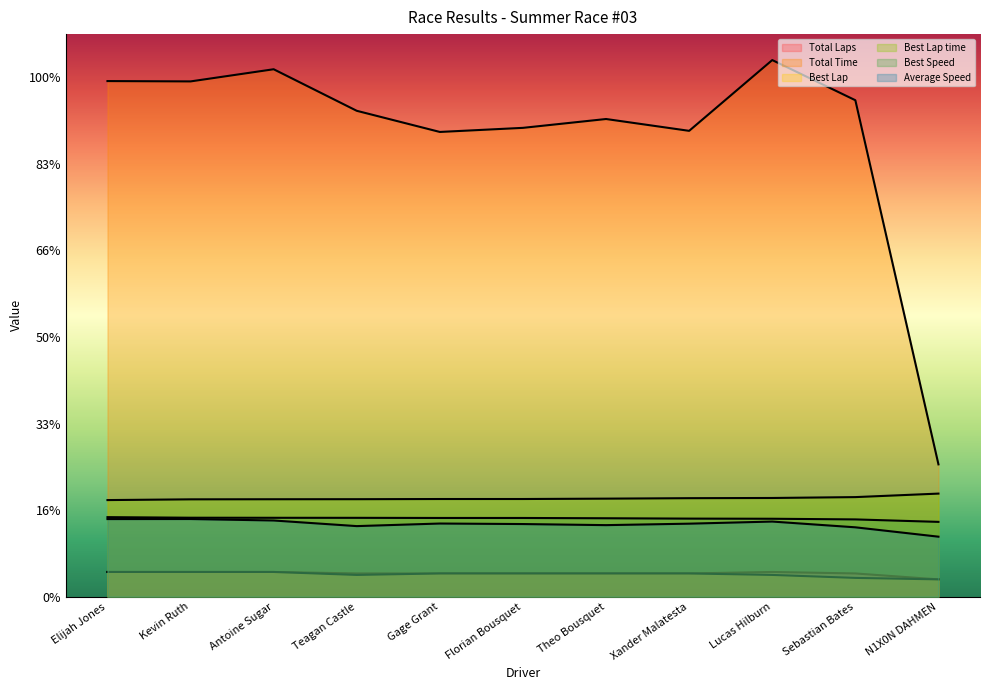

What is the label of the 2nd point from the right?

Sebastian Bates